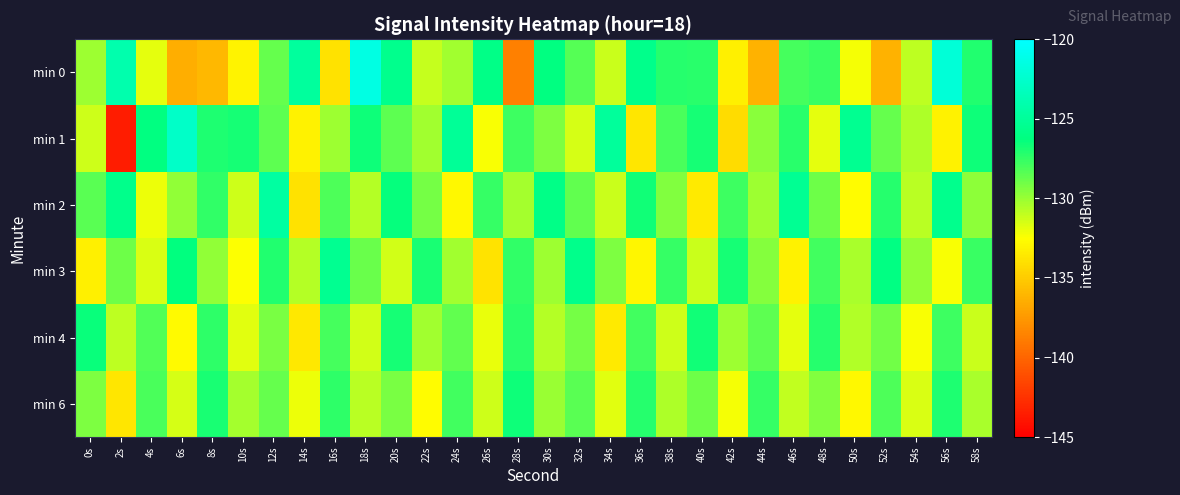

Reading left to right, transcribe all the data shown in this chart.

min 0: 0s=-130.1	2s=-124.1	4s=-131.9	6s=-136.4	8s=-136.0	10s=-133.0	12s=-128.7	14s=-124.9	16s=-133.9	18s=-121.4	20s=-125.7	22s=-131.1	24s=-130.2	26s=-125.9	28s=-138.7	30s=-126.2	32s=-128.4	34s=-131.2	36s=-125.8	38s=-127.2	40s=-127.3	42s=-133.2	44s=-136.2	46s=-127.9	48s=-127.7	50s=-132.2	52s=-136.2	54s=-130.9	56s=-122.0	58s=-127.1
min 1: 0s=-131.2	2s=-143.6	4s=-126.2	6s=-122.6	8s=-126.9	10s=-126.8	12s=-128.6	14s=-133.2	16s=-130.1	18s=-126.6	20s=-128.5	22s=-130.2	24s=-125.1	26s=-132.4	28s=-127.8	30s=-129.3	32s=-131.5	34s=-124.9	36s=-133.7	38s=-128.1	40s=-126.8	42s=-134.2	44s=-129.6	46s=-127.3	48s=-131.9	50s=-125.4	52s=-128.7	54s=-130.5	56s=-133.1	58s=-126.6
min 2: 0s=-128.4	2s=-125.7	4s=-132.1	6s=-129.8	8s=-127.5	10s=-131.3	12s=-124.6	14s=-133.9	16s=-128.2	18s=-130.7	20s=-126.4	22s=-129.1	24s=-132.8	26s=-127.6	28s=-130.3	30s=-125.9	32s=-128.6	34s=-131.2	36s=-126.7	38s=-129.4	40s=-133.5	42s=-127.8	44s=-130.1	46s=-125.3	48s=-128.9	50s=-132.6	52s=-127.2	54s=-130.8	56s=-125.6	58s=-129.7
min 3: 0s=-133.2	2s=-128.9	4s=-131.6	6s=-126.3	8s=-129.8	10s=-132.5	12s=-127.1	14s=-130.7	16s=-125.4	18s=-128.8	20s=-131.4	22s=-126.9	24s=-130.2	26s=-133.8	28s=-127.5	30s=-130.1	32s=-125.7	34s=-129.3	36s=-132.9	38s=-127.6	40s=-131.2	42s=-126.8	44s=-129.5	46s=-133.1	48s=-127.9	50s=-130.4	52s=-126.1	54s=-129.8	56s=-132.4	58s=-127.7
min 4: 0s=-126.5	2s=-130.9	4s=-128.3	6s=-132.7	8s=-127.4	10s=-131.8	12s=-129.2	14s=-133.6	16s=-128.0	18s=-131.4	20s=-126.8	22s=-130.2	24s=-128.6	26s=-132.0	28s=-127.3	30s=-130.7	32s=-129.1	34s=-133.5	36s=-127.9	38s=-131.3	40s=-126.7	42s=-130.1	44s=-128.5	46s=-131.9	48s=-127.2	50s=-130.6	52s=-129.0	54s=-132.4	56s=-127.8	58s=-131.2
min 6: 0s=-129.3	2s=-133.7	4s=-128.1	6s=-131.5	8s=-126.9	10s=-130.3	12s=-128.7	14s=-132.1	16s=-127.4	18s=-130.8	20s=-129.2	22s=-132.6	24s=-127.9	26s=-131.3	28s=-126.6	30s=-130.0	32s=-128.4	34s=-131.8	36s=-127.2	38s=-130.5	40s=-128.9	42s=-132.3	44s=-127.6	46s=-131.0	48s=-129.4	50s=-132.8	52s=-128.2	54s=-131.6	56s=-127.0	58s=-130.4